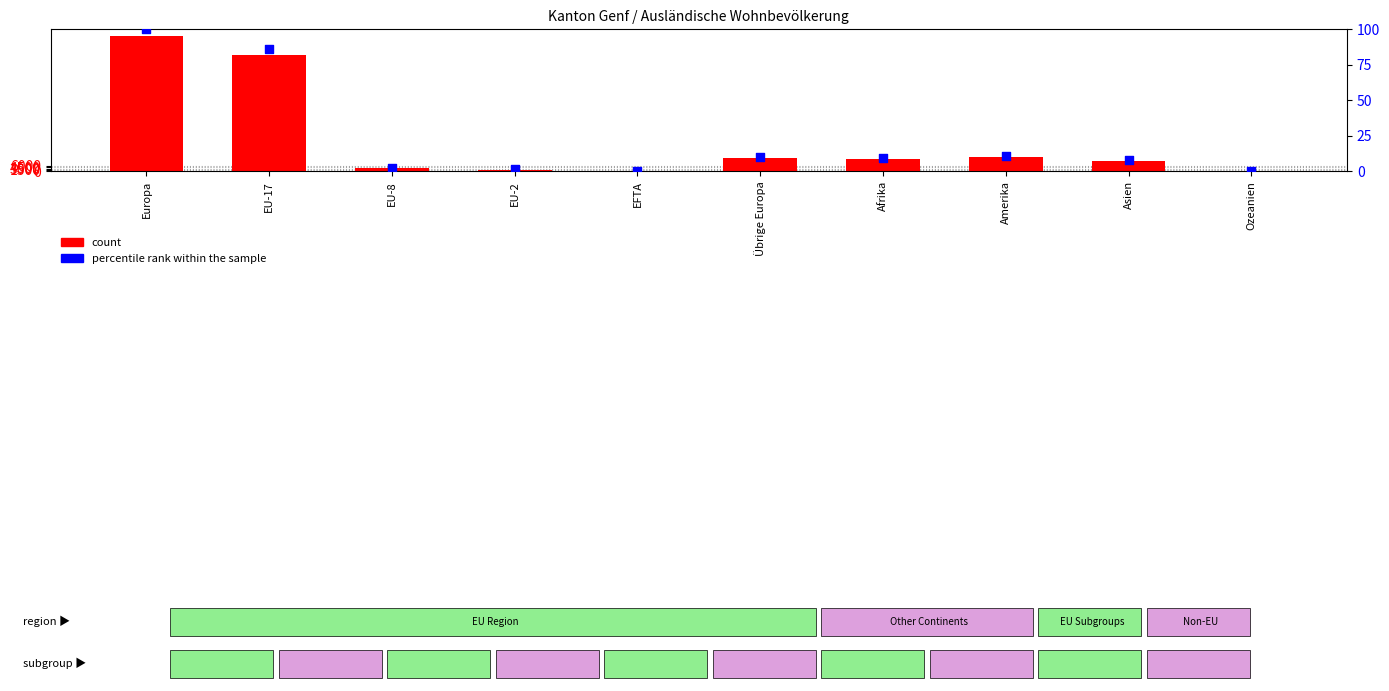

Which series contains the lowest Y value?

percentile rank within the sample